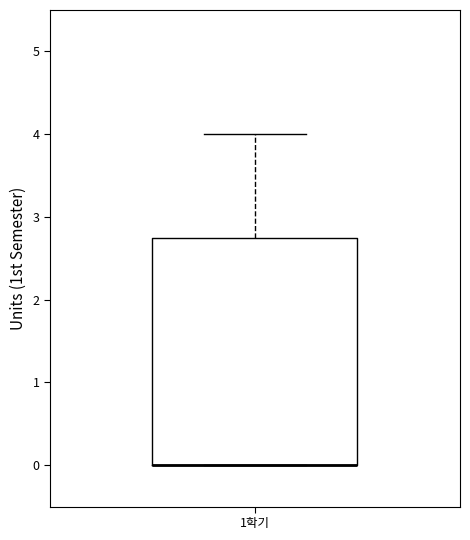

Transcribe this box plot: give where the median line is, the range the box spans, and where the two whiskers end, as read against the y-axis. The values are not printed on the chart, so give them approximately, as read against the axis.

median 0.0 (drawn on the box's lower edge), box 0.0 to 2.8, whiskers 0.0 to 4.0